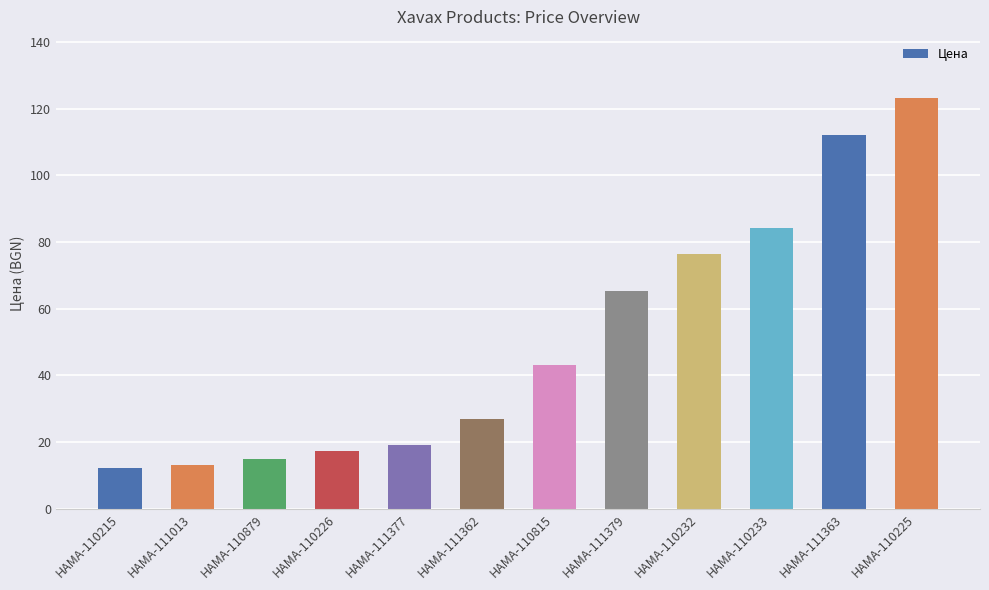

What is the change in value from HAMA-111377 to HAMA-111362?

+8.0